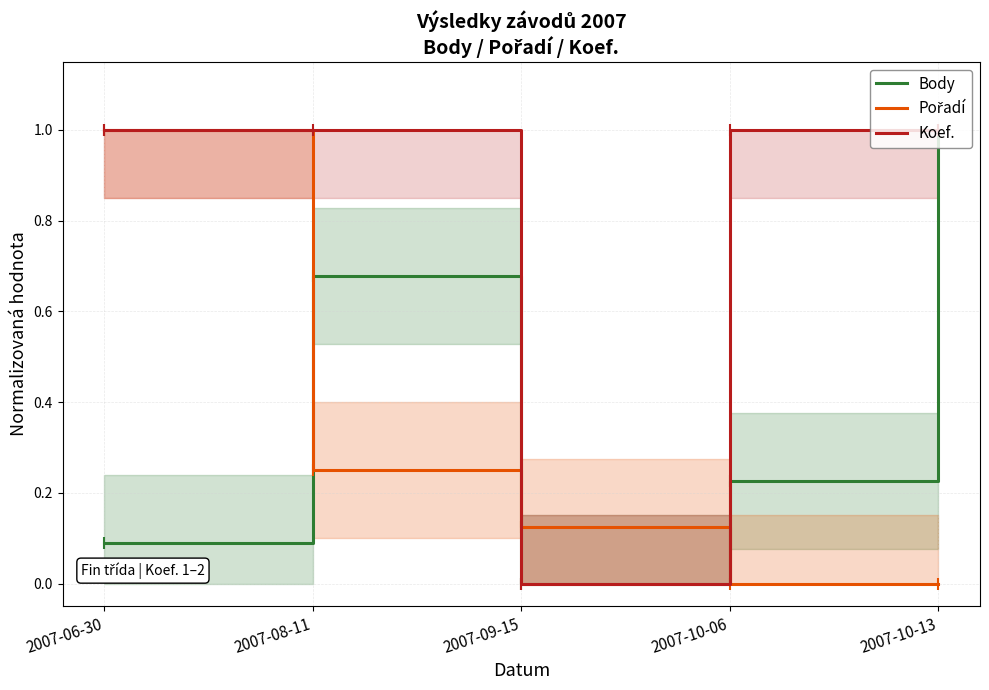

What is the value of the Body point at the 5th from the left?

1.0